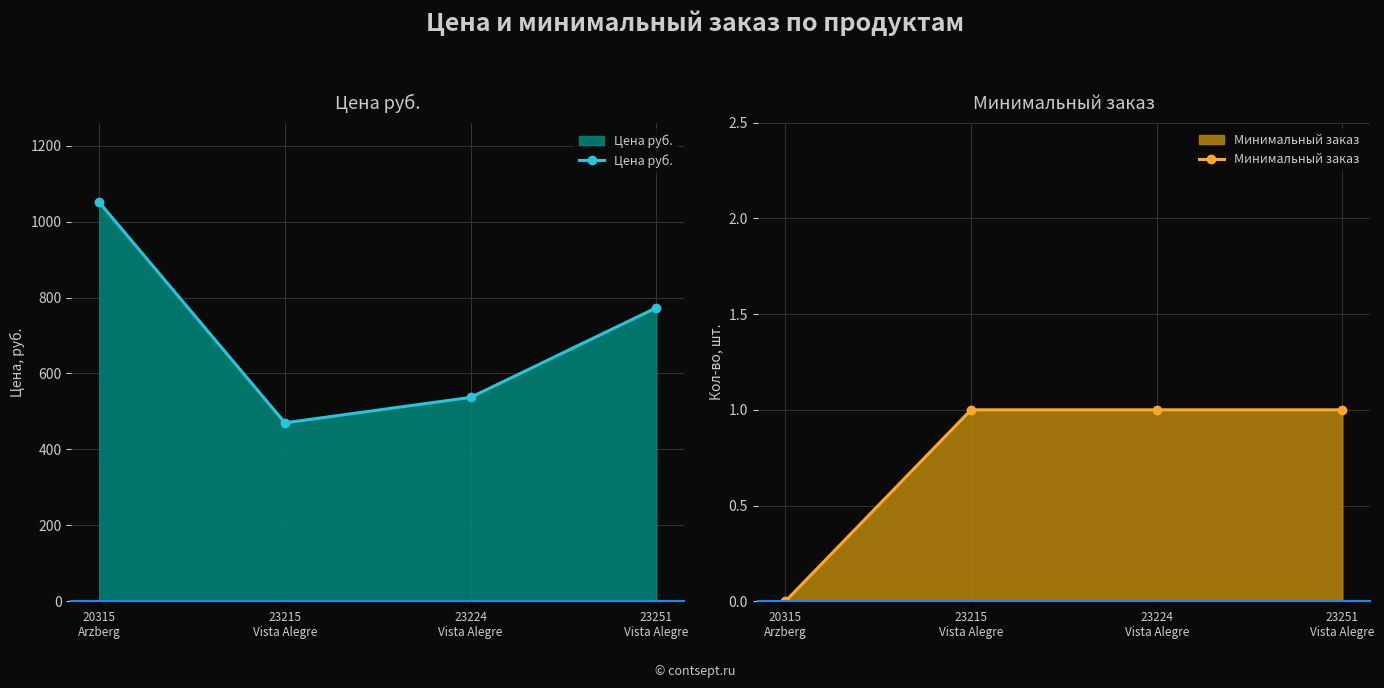

True or false: Цена руб. and Минимальный заказ intersect in this chart.

False